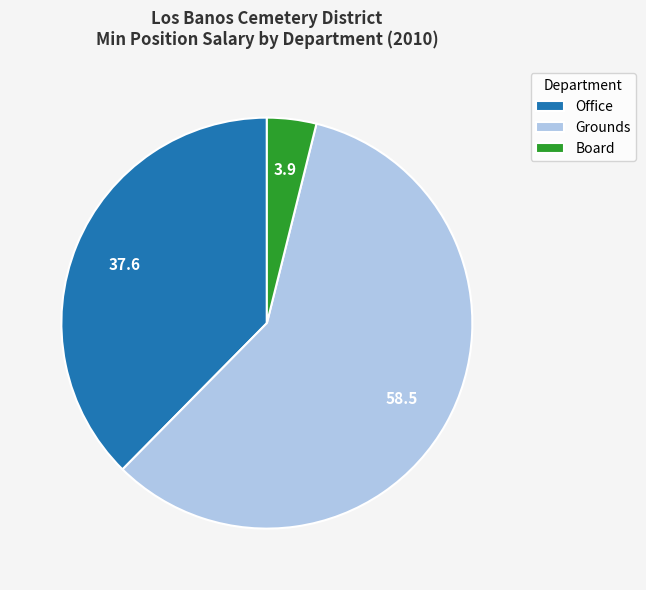

How many segments does this pie chart have?

3